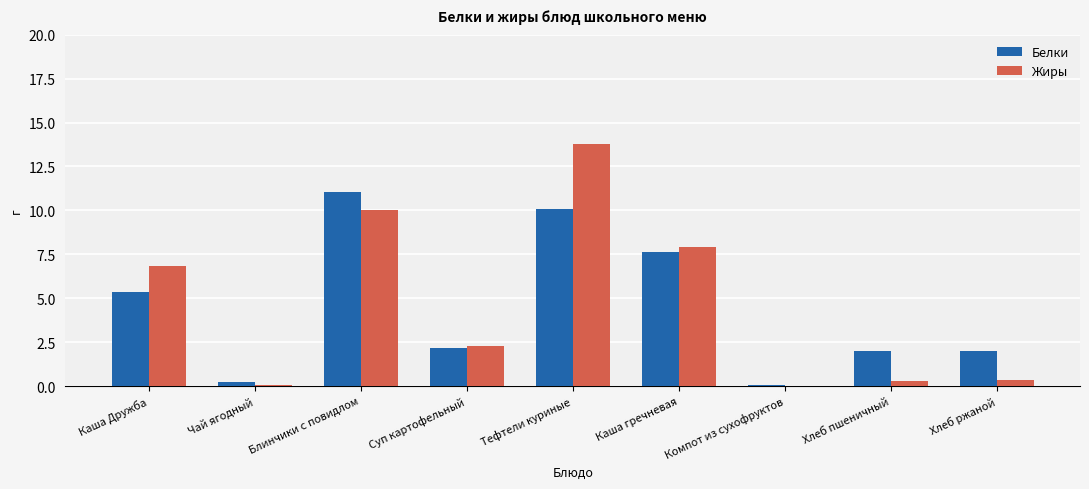

What is the approximate value of Жиры at Тефтели куриные?

13.8